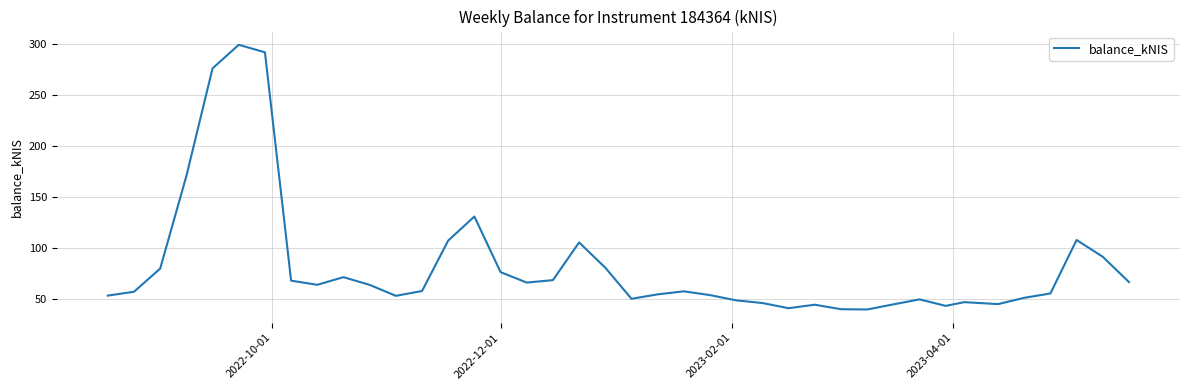

What is the minimum value shown in the chart?

39.9